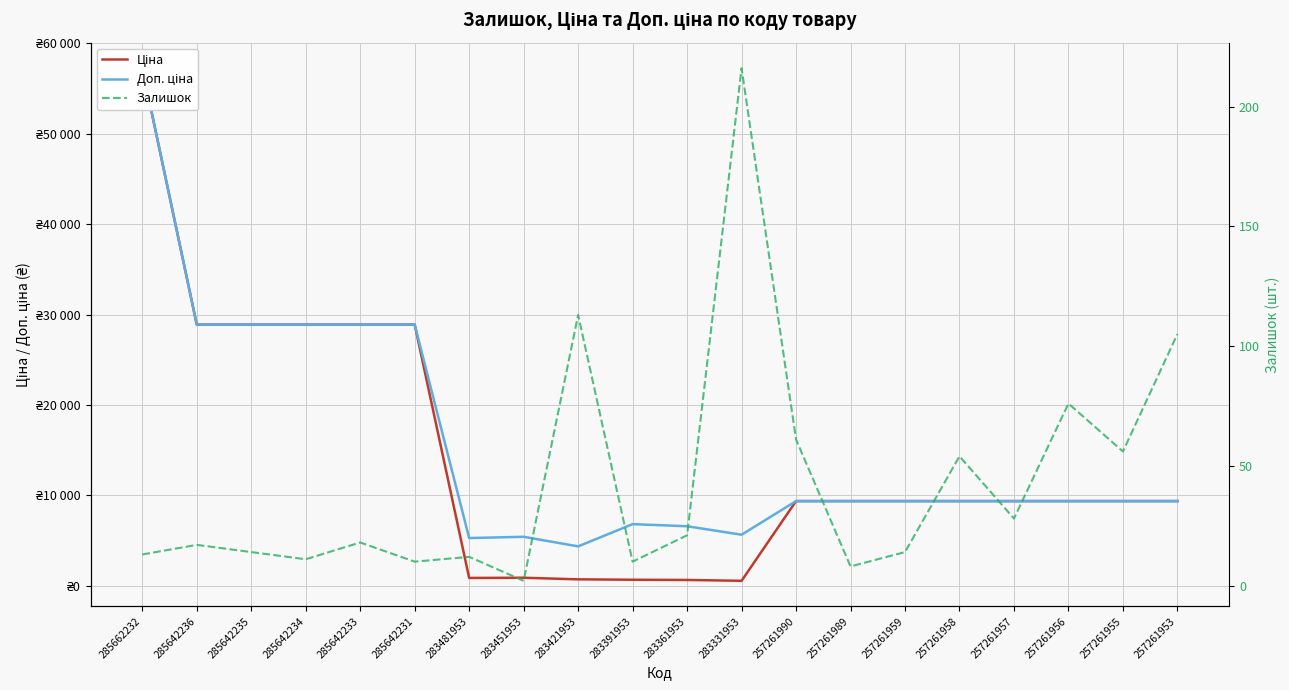

Reading left to right, list all the values displayed in this chart.

Ціна: 57235.5	28890.3	28890.3	28890.3	28890.3	28890.3	882.1	905.5	728.8	683.2	659.8	566.2	9379.3	9379.3	9379.3	9379.3	9379.3	9379.3	9379.3	9379.3
Доп. ціна: 57235.5	28890.3	28890.3	28890.3	28890.3	28890.3	5292.4	5432.8	4372.9	6831.9	6597.9	5662.1	9379.3	9379.3	9379.3	9379.3	9379.3	9379.3	9379.3	9379.3
Залишок: 13.0	17.0	14.0	11.0	18.0	10.0	12.0	2.0	113.0	10.0	21.0	216.0	61.0	8.0	14.0	54.0	28.0	76.0	56.0	105.0